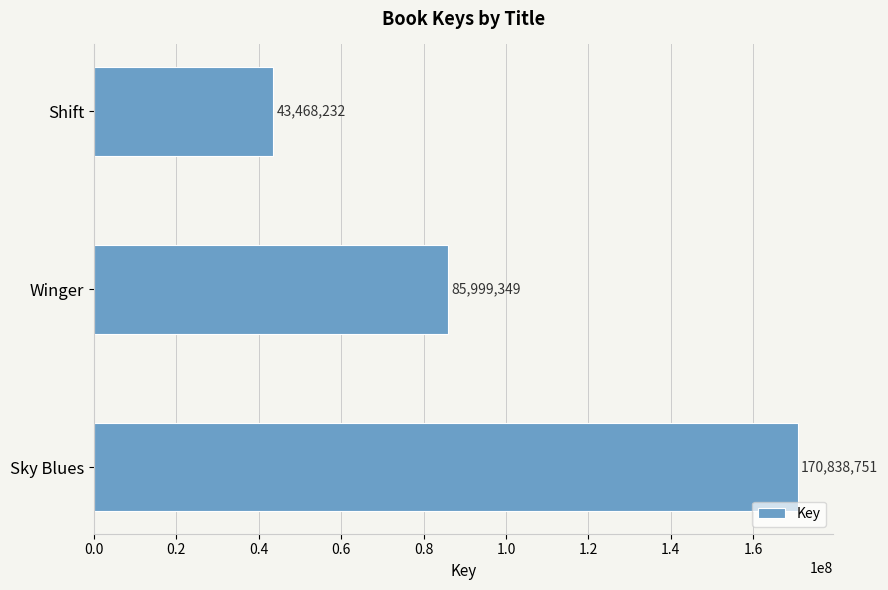

What is the sum of all values?

300306332